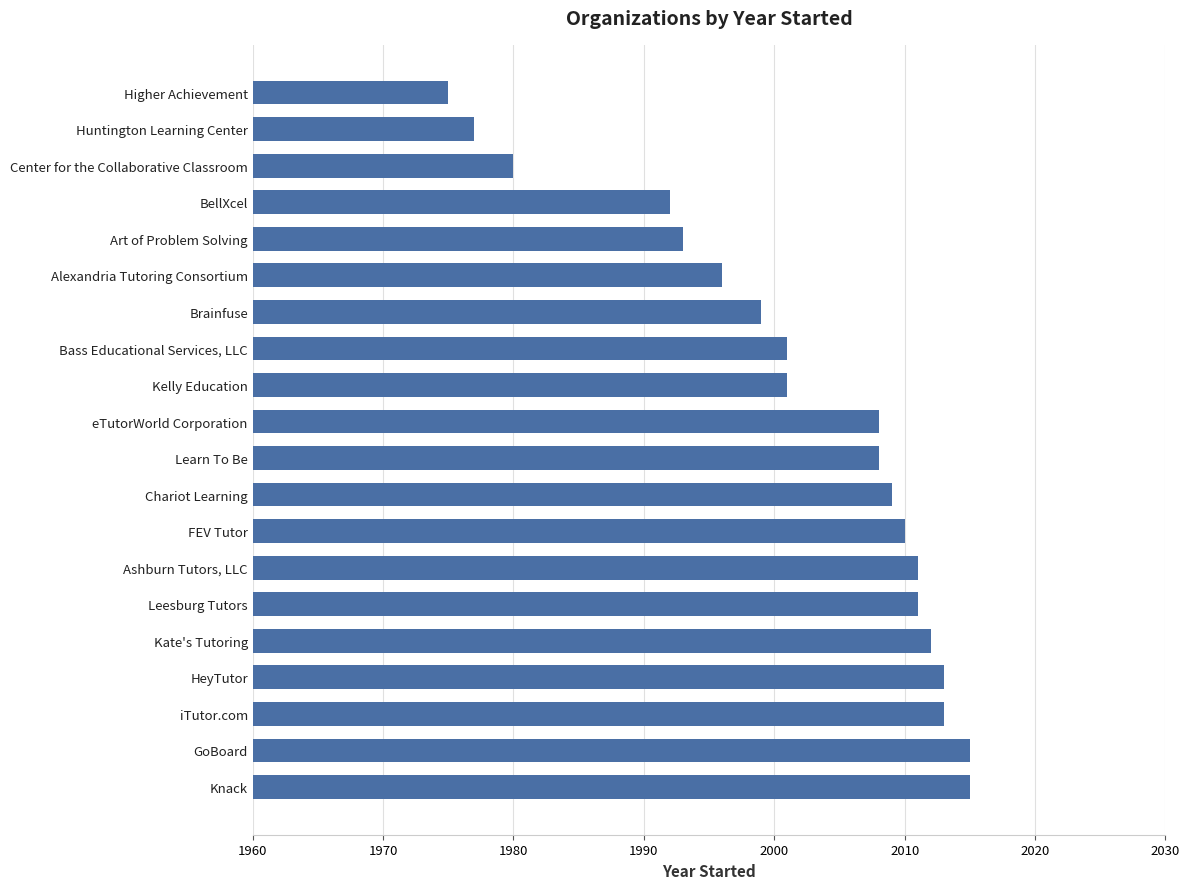

Reading top to bottom, what are all the values shown in this chart?

Higher Achievement=1975	Huntington Learning Center=1977	Center for the Collaborative Classroom=1980	BellXcel=1992	Art of Problem Solving=1993	Alexandria Tutoring Consortium=1996	Brainfuse=1999	Bass Educational Services, LLC=2001	Kelly Education=2001	eTutorWorld Corporation=2008	Learn To Be=2008	Chariot Learning=2009	FEV Tutor=2010	Ashburn Tutors, LLC=2011	Leesburg Tutors=2011	Kate's Tutoring=2012	HeyTutor=2013	iTutor.com=2013	GoBoard=2015	Knack=2015